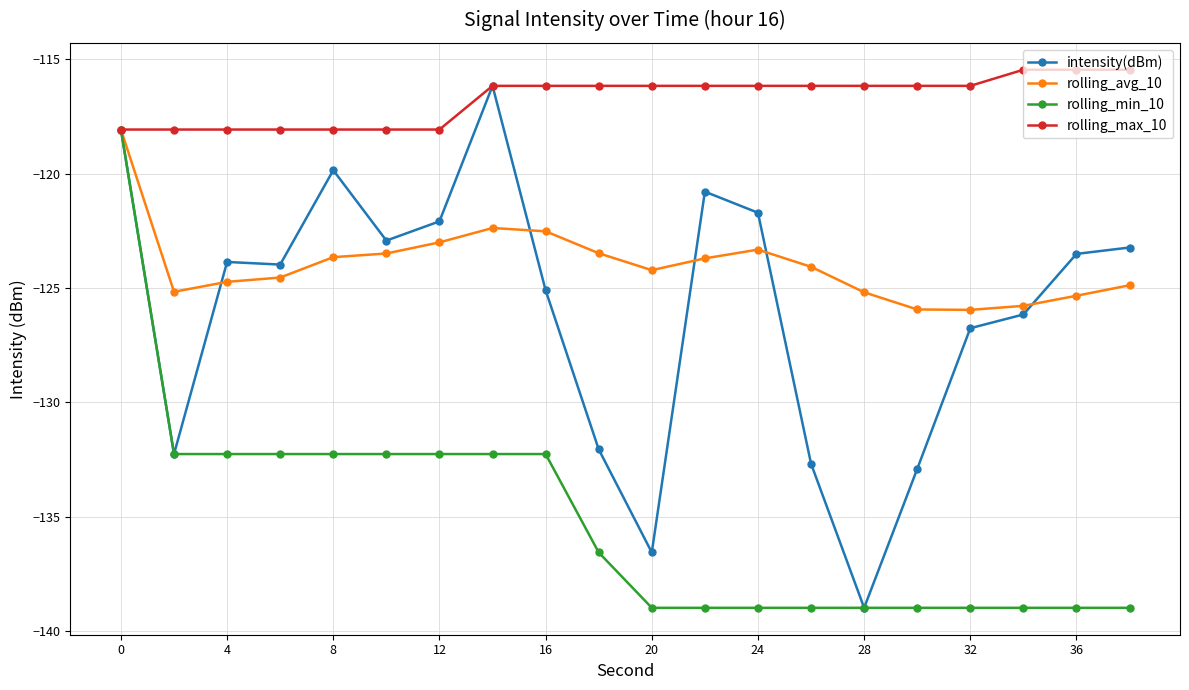

True or false: rolling_avg_10 has more than 0 points higher than both neighbors.

True